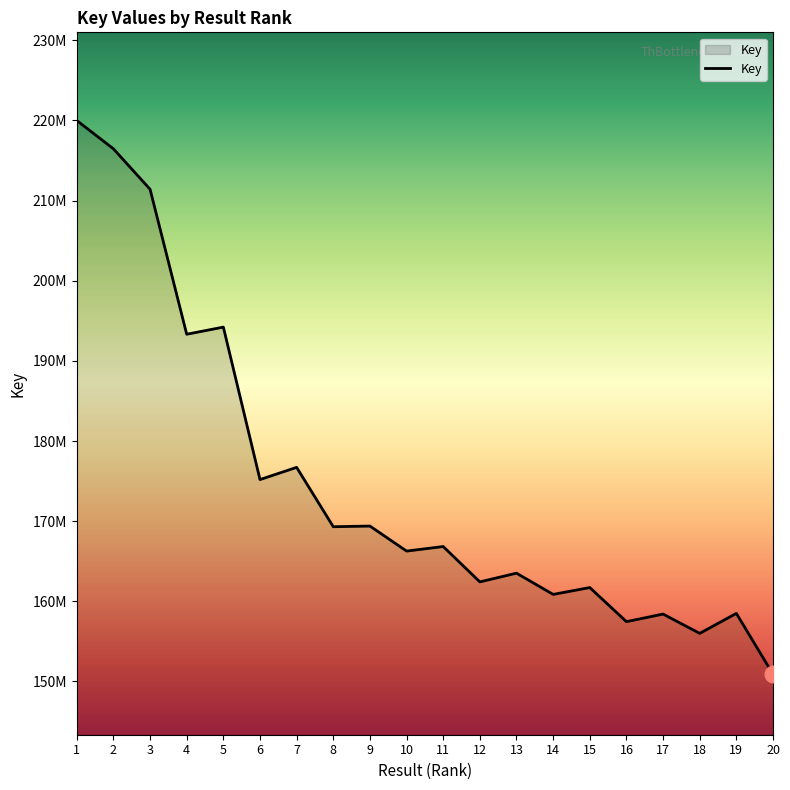

Does the chart have visible grid lines?

No